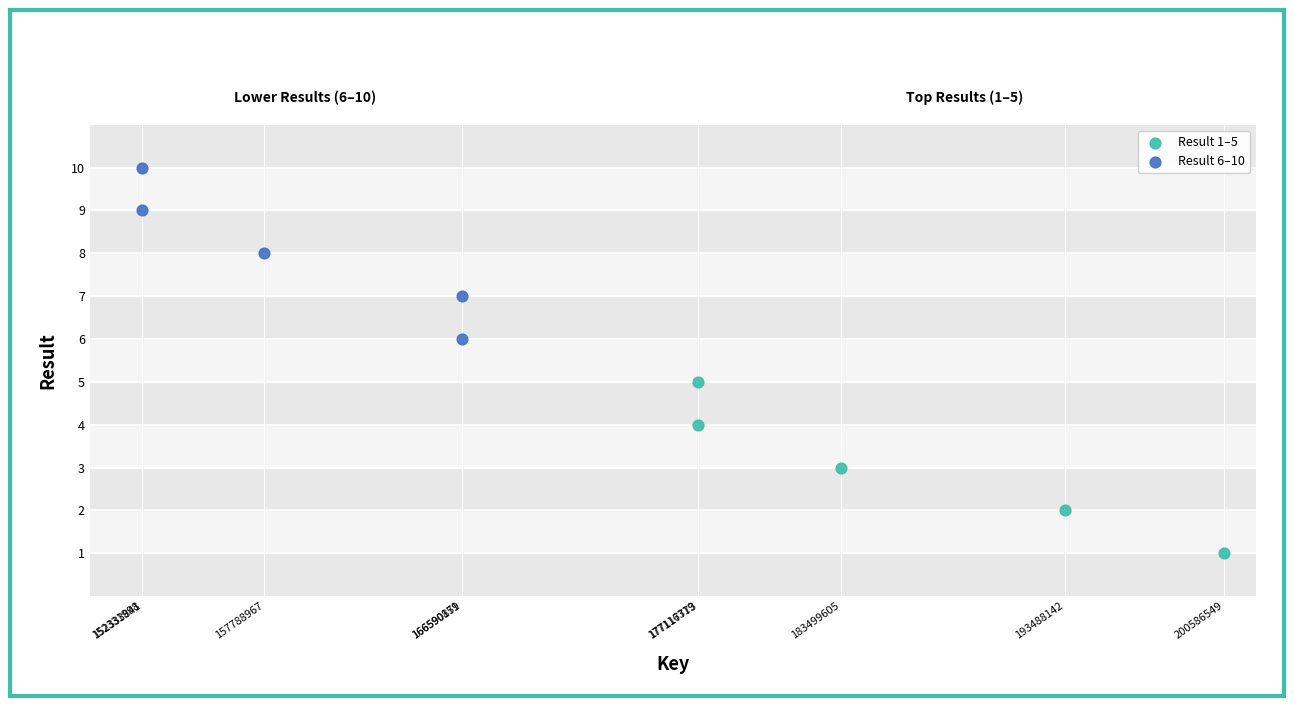

Which series contains the highest Y value?

Result 6–10